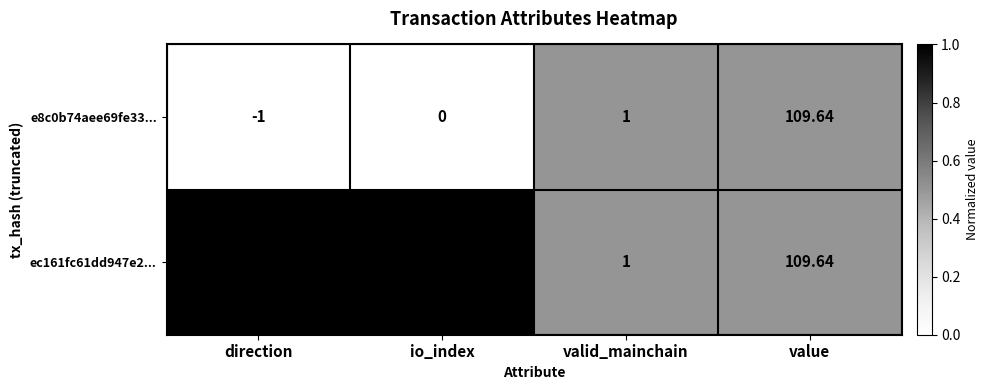

At which category is the sum across all series the highest?

value